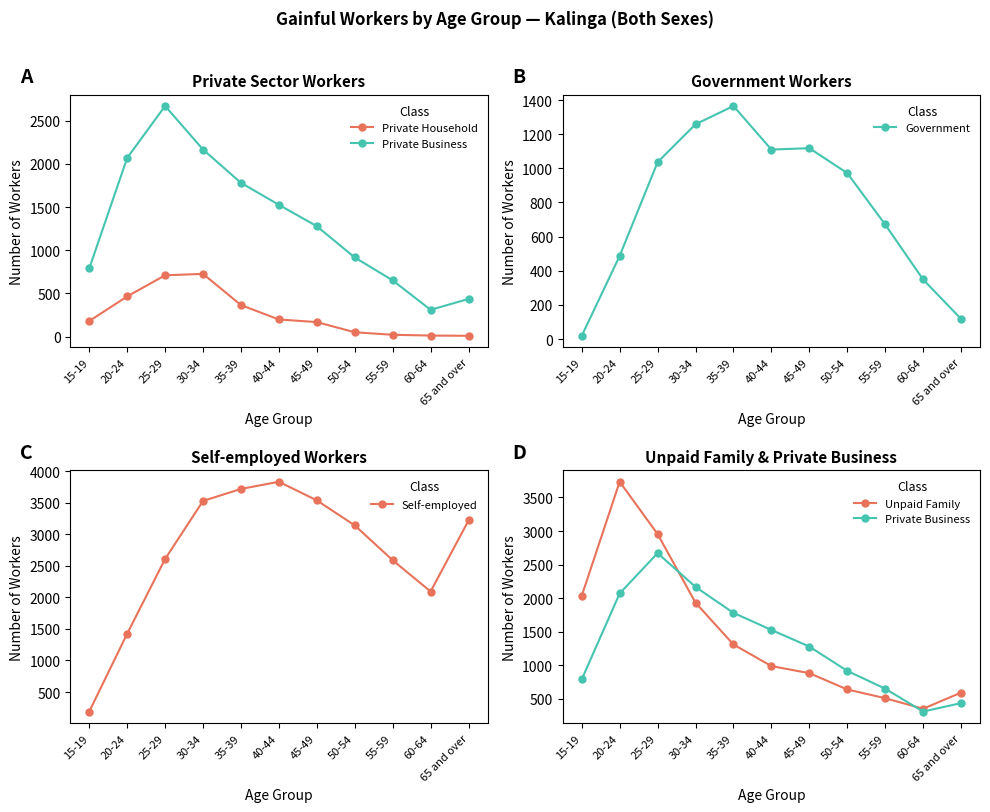

True or false: Self-employed has a value of 3535 at 45-49.

True